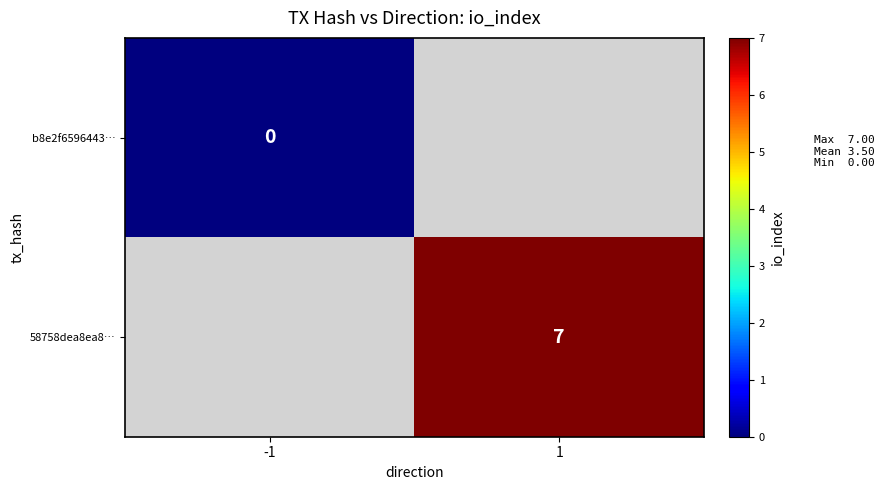

The value of 58758dea8ea8… at 1 is 7. True or false?

True